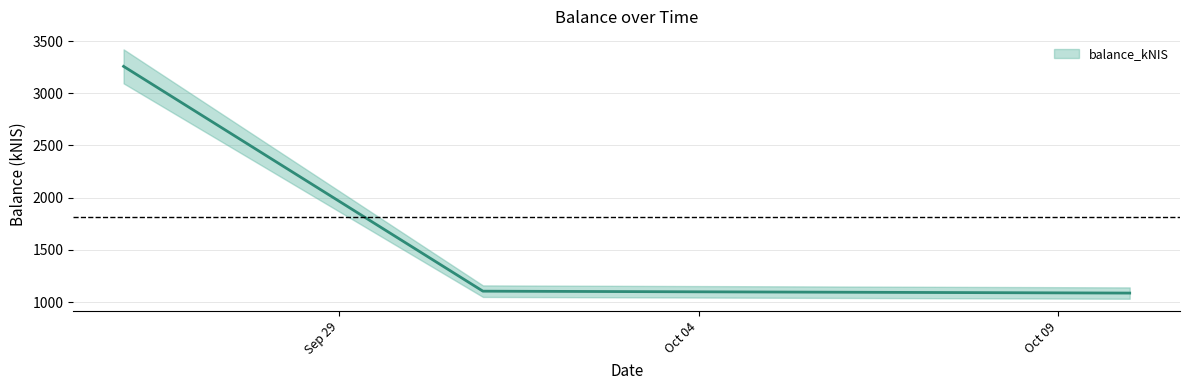

What is the label of the 3rd point from the left?

2024-10-10